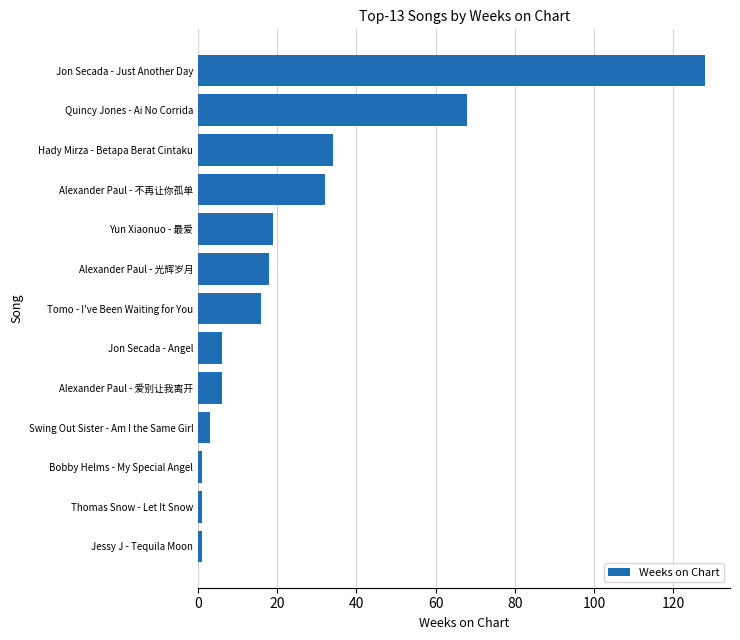

Reading bottom to top, what are all the values shown in this chart?

1	1	1	3	6	6	16	18	19	32	34	68	128